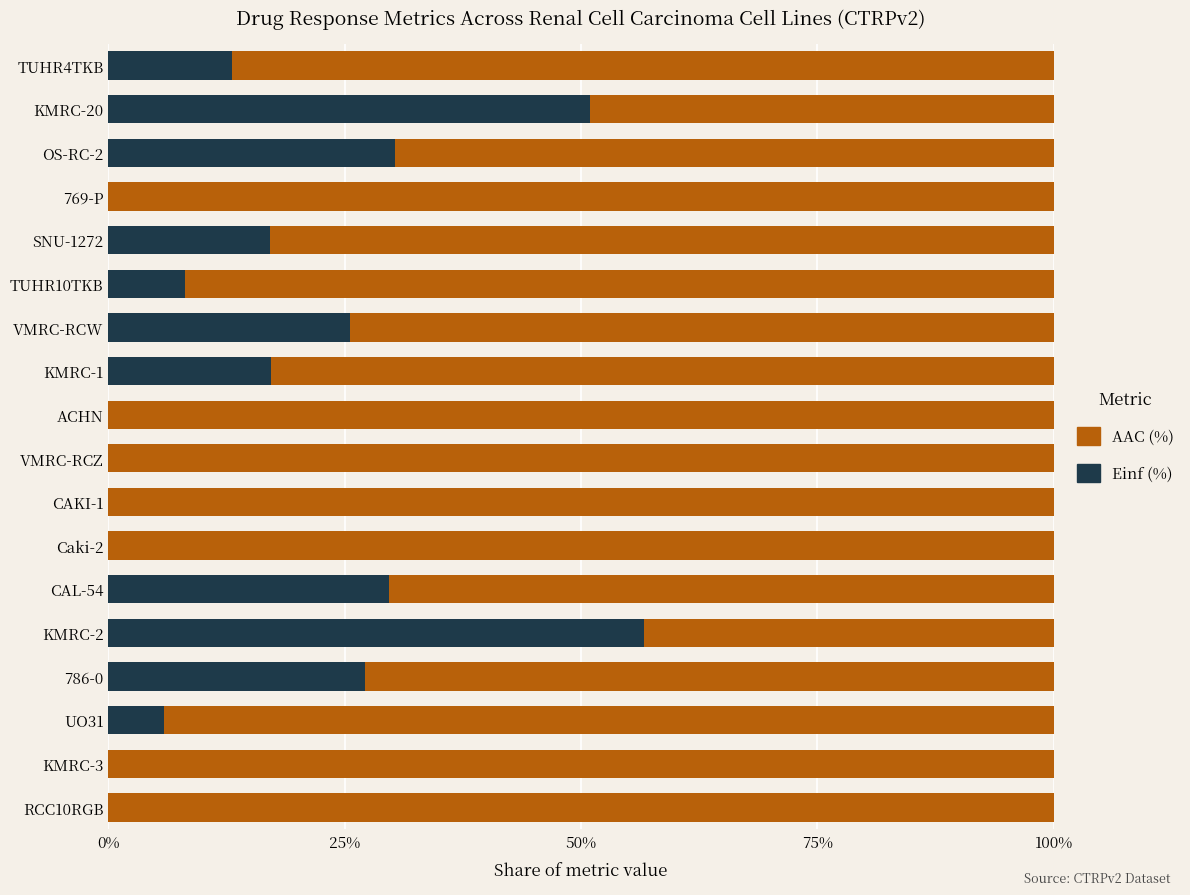

What is the highest value of the Einf (%) series?

56.7